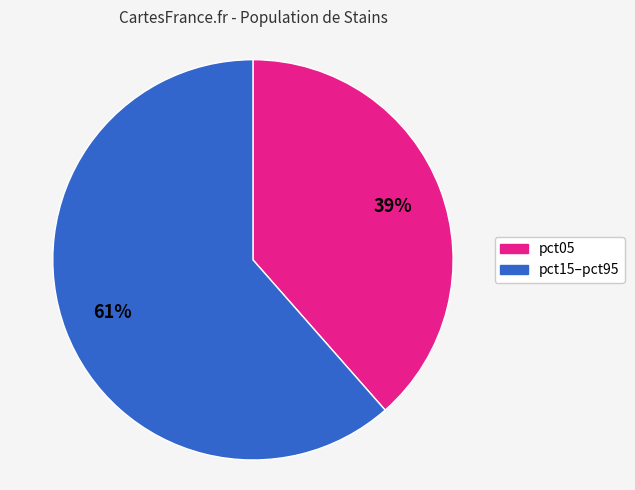

Does any single category account for the majority?

Yes